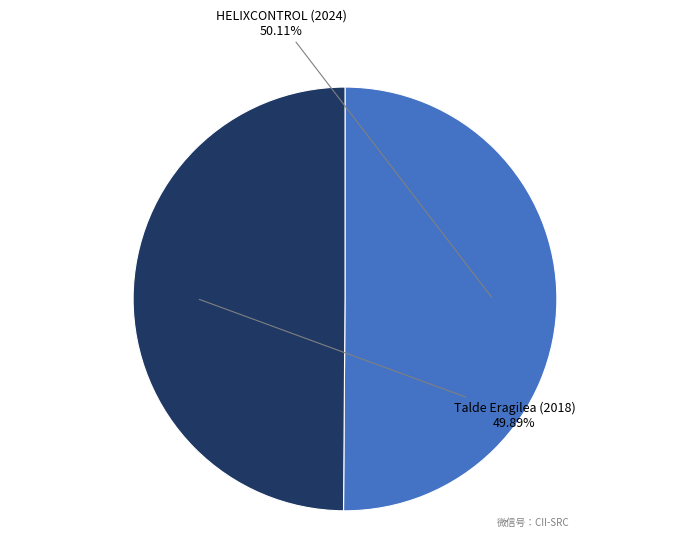

Is there a majority slice in this chart?

Yes